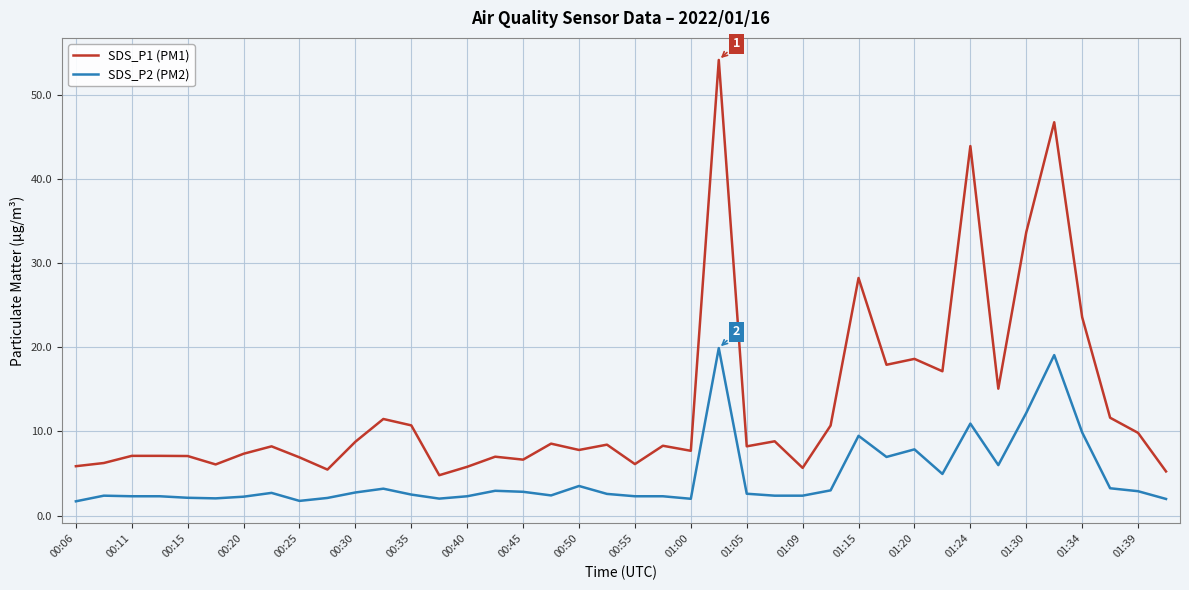

Which series has the widest spread of values?

SDS_P1 (PM1)